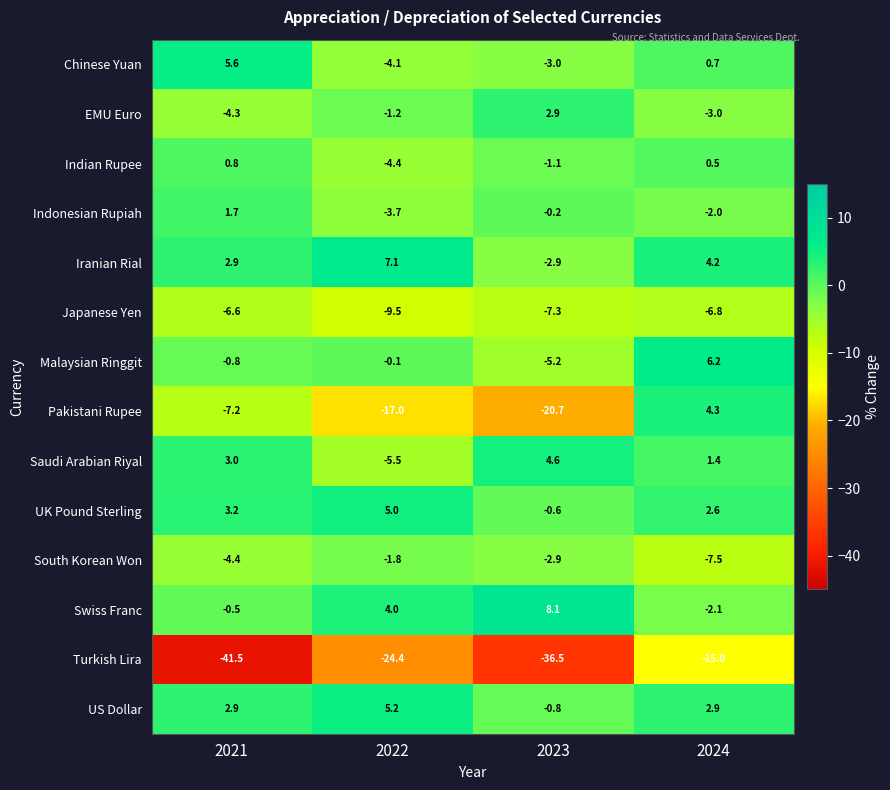

What is the spread (max minus min) of values at 2024?

21.2